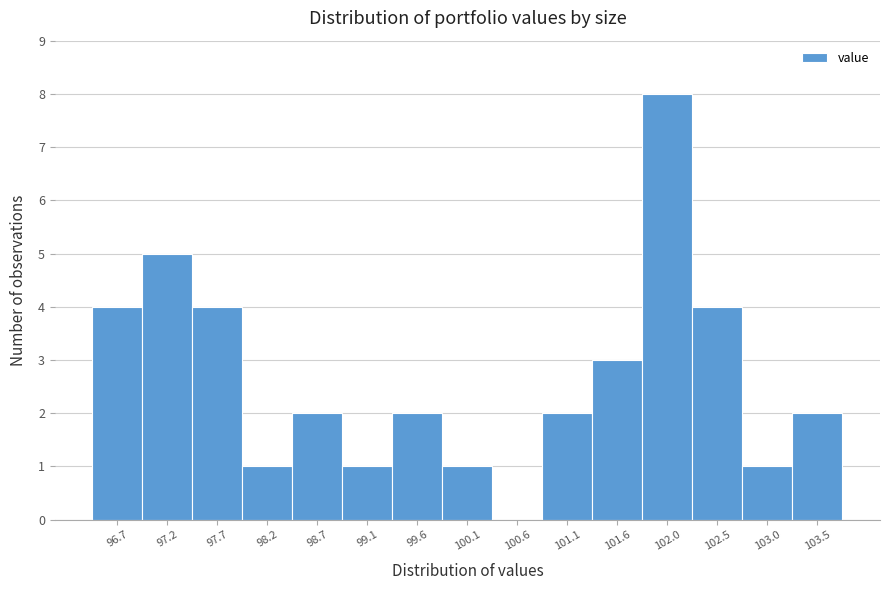

How tall is the bar that spans 100.85 to 101.30 on the x-axis? Neither the bar edges nor the heights are printed on the chart, so give them approximately, as read against the axes.

2